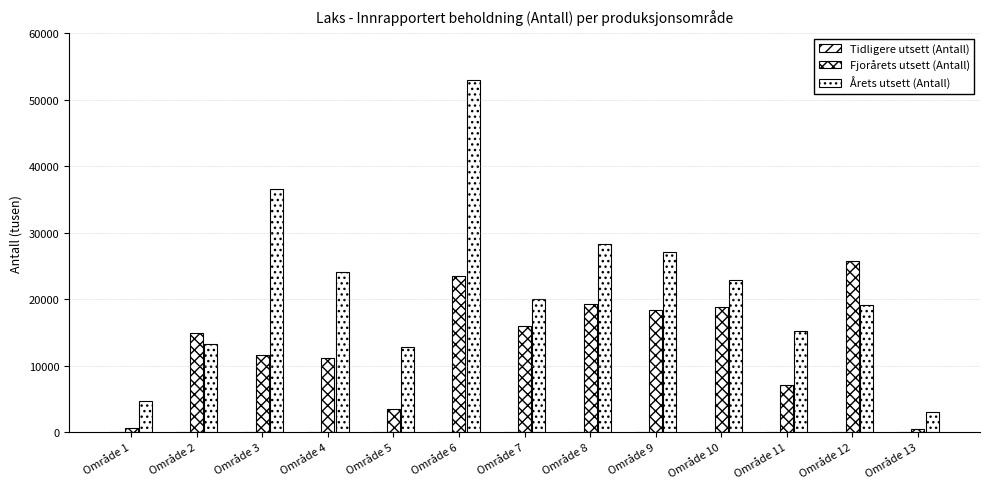

Between Område 11 and Område 1, which is larger?

Område 11